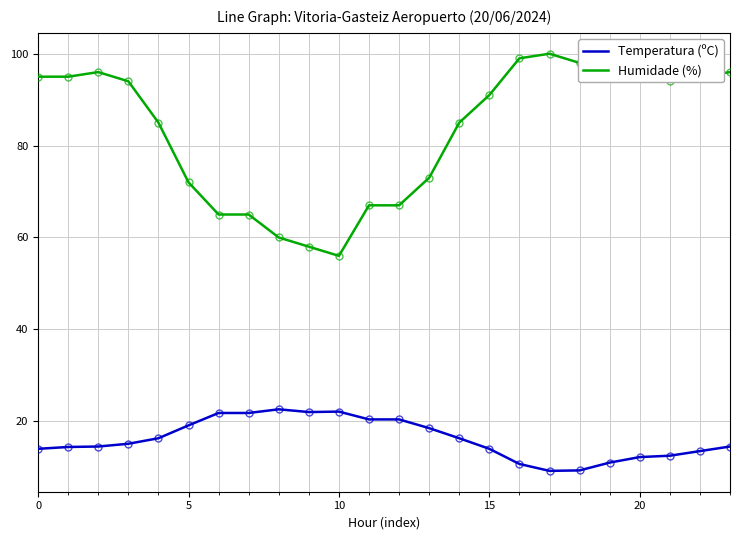

Which series has the largest range (max minus min)?

Humidade (%)